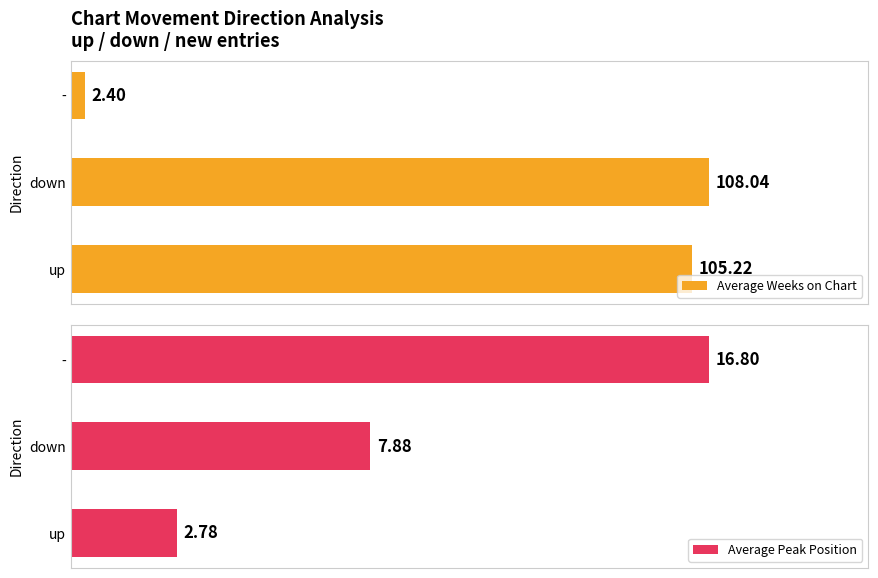

What is the difference between the maximum and minimum values in the Average Peak Position series?

14.0